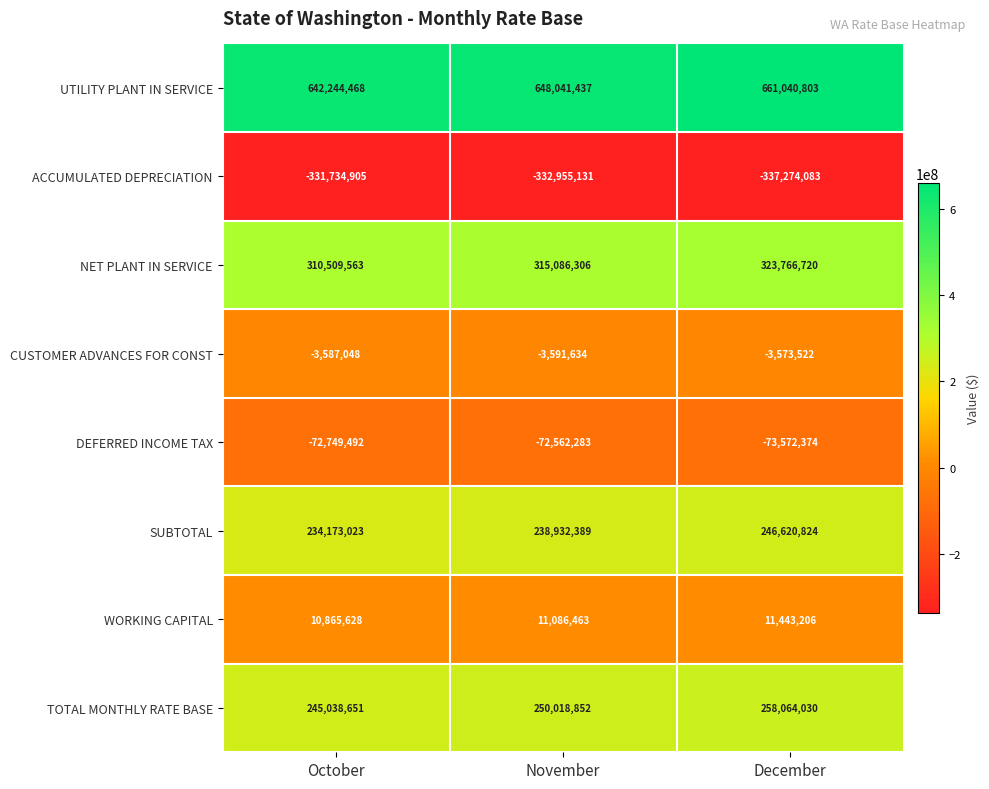

Reading left to right, extract all data points from this chart.

UTILITY PLANT IN SERVICE: 642244468	648041437	661040803
ACCUMULATED DEPRECIATION: -331734905	-332955131	-337274083
NET PLANT IN SERVICE: 310509563	315086306	323766720
CUSTOMER ADVANCES FOR CONST: -3587048	-3591634	-3573522
DEFERRED INCOME TAX: -72749492	-72562283	-73572374
SUBTOTAL: 234173023	238932389	246620824
WORKING CAPITAL: 10865628	11086463	11443206
TOTAL MONTHLY RATE BASE: 245038651	250018852	258064030